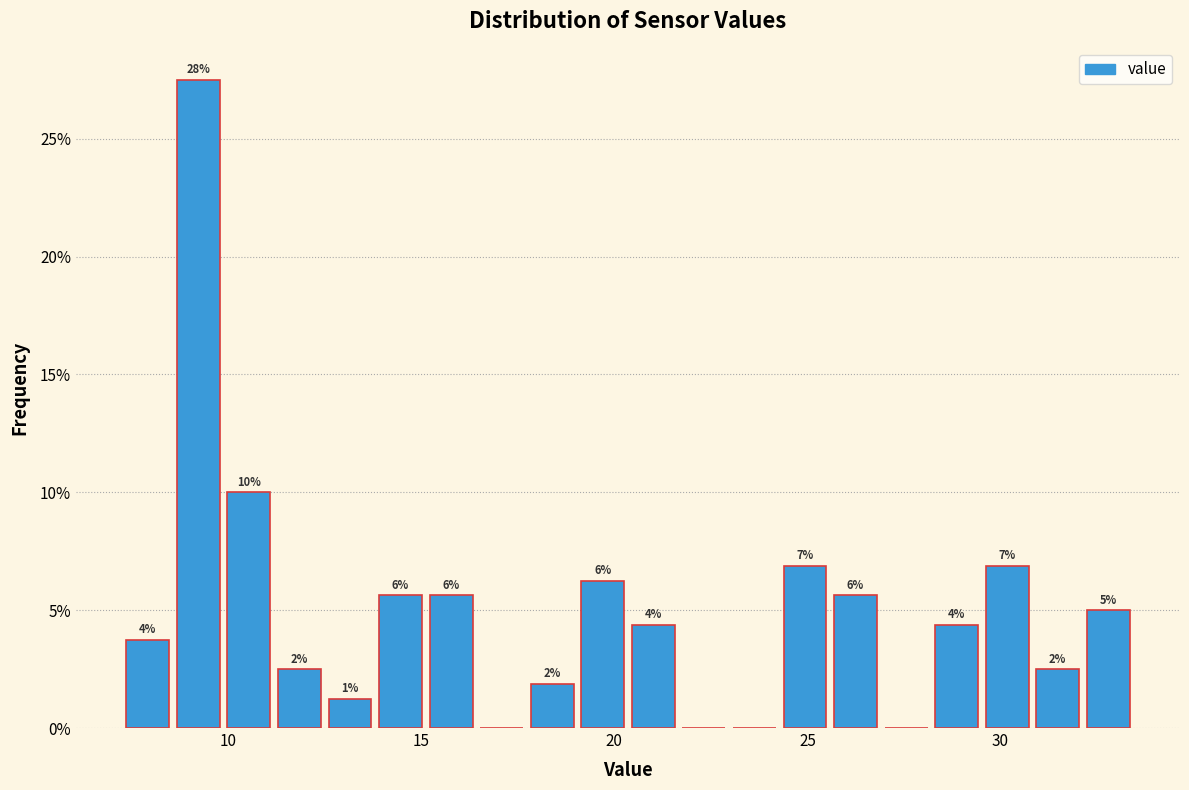

Read against the x-axis, roughly where is the centre of the tallest bar?

9.0